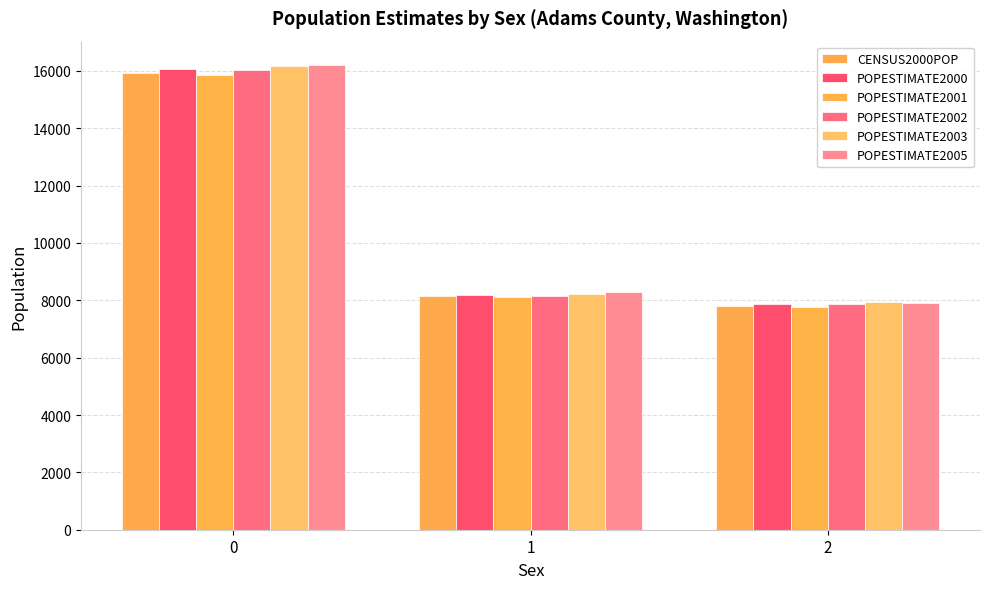

How many bars are there in total?

18